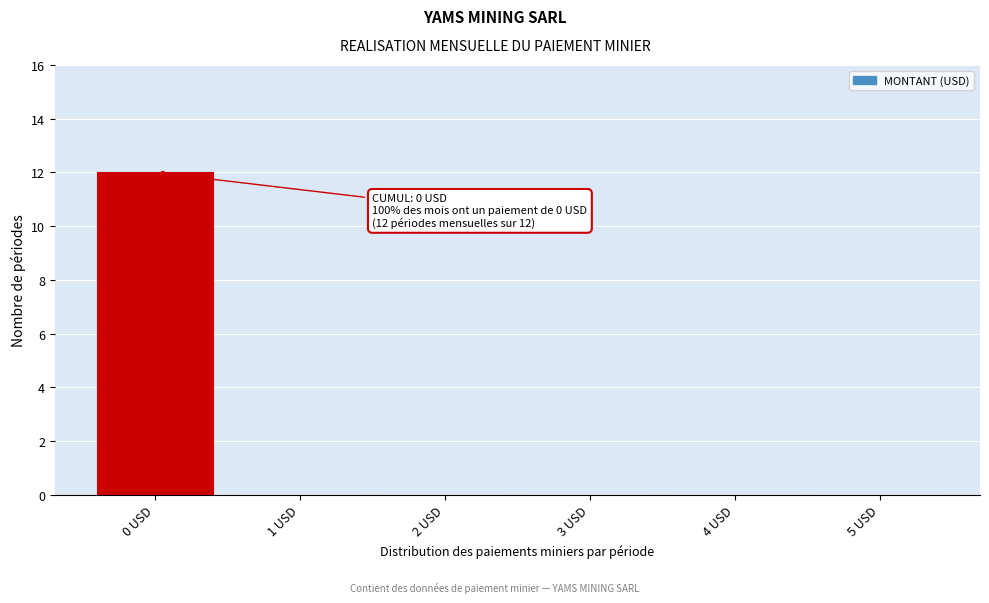

Reading left to right, extract all data points from this chart.

0 USD=12	1 USD=0	2 USD=0	3 USD=0	4 USD=0	5 USD=0